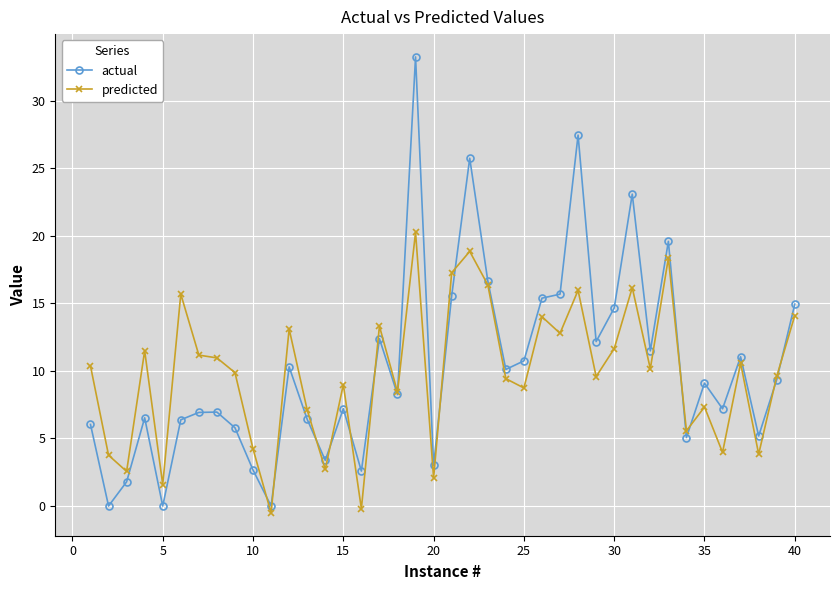

What are all the series names shown in the legend?

actual, predicted